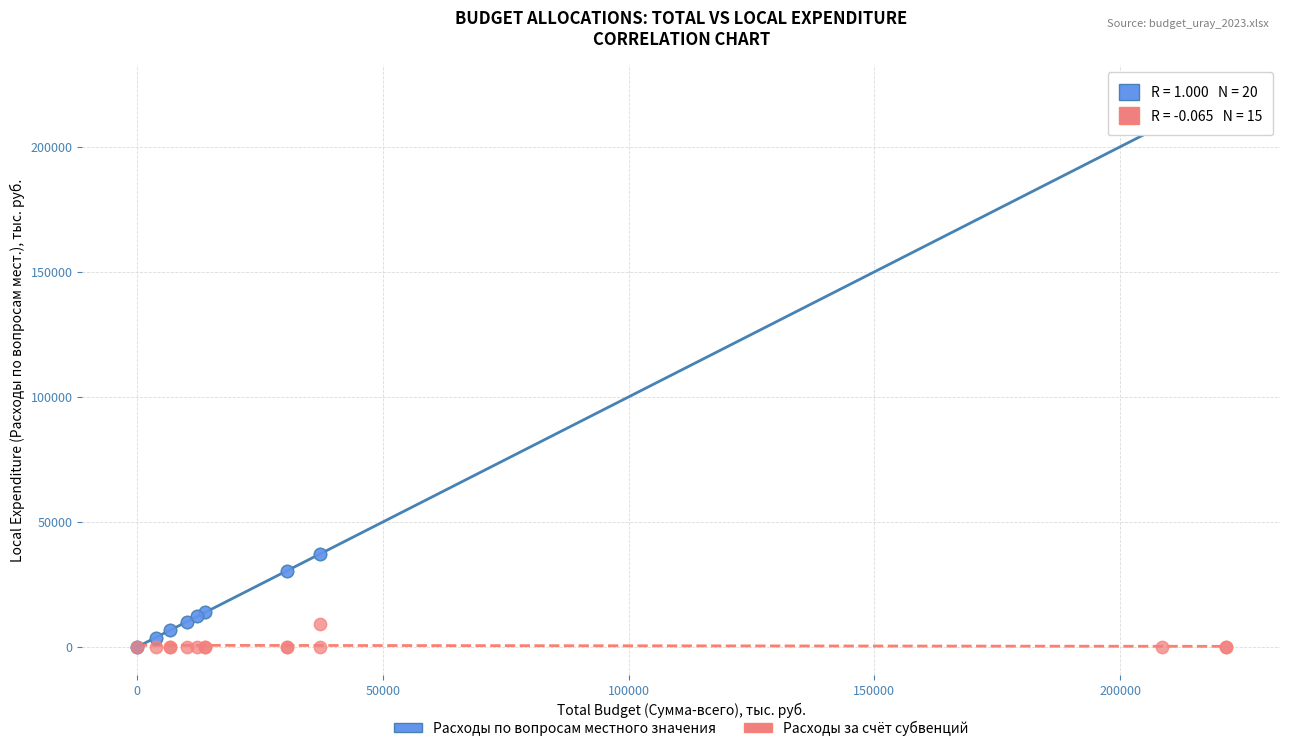

Which series has the widest spread of Y values?

Расходы по вопросам местного значения